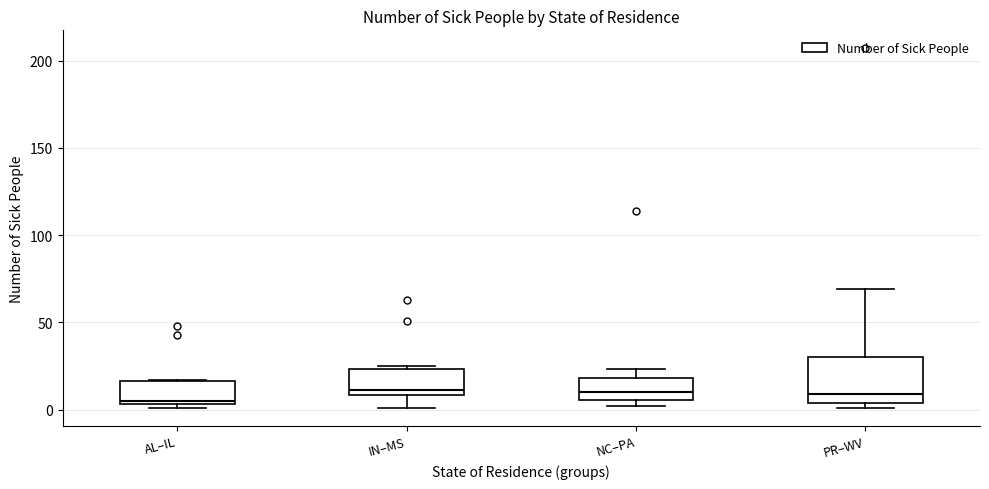

Where is the lower edge of the box for AL–IL on the y-axis? The values are not printed on the chart, so give them approximately, as read against the axis.

5